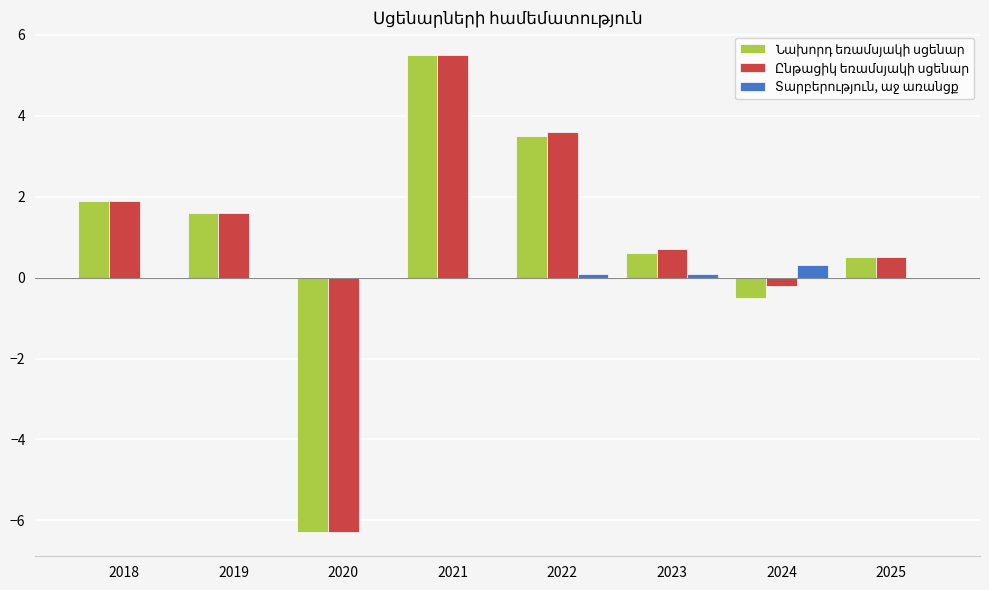

What is the total value across all series at 2020?

-12.6